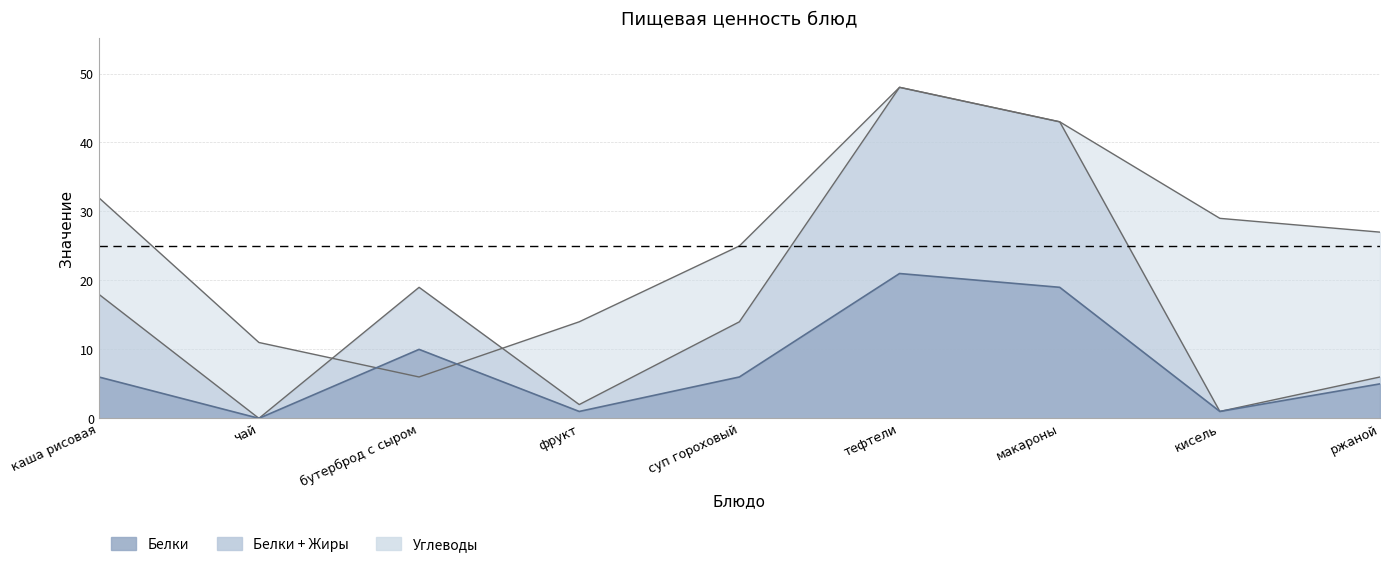

True or false: Углеводы has a value of 11 at чай.

True